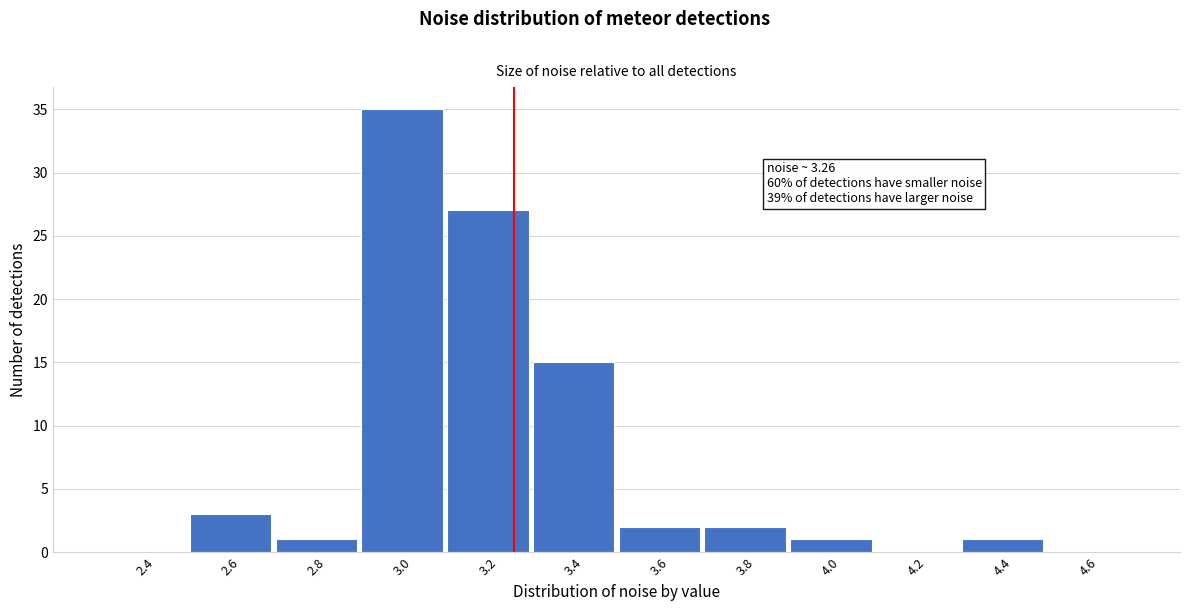

Reading left to right, extract all data points from this chart.

2.4=0	2.6=3	2.8=1	3.0=35	3.2=27	3.4=15	3.6=2	3.8=2	4.0=1	4.2=0	4.4=1	4.6=0